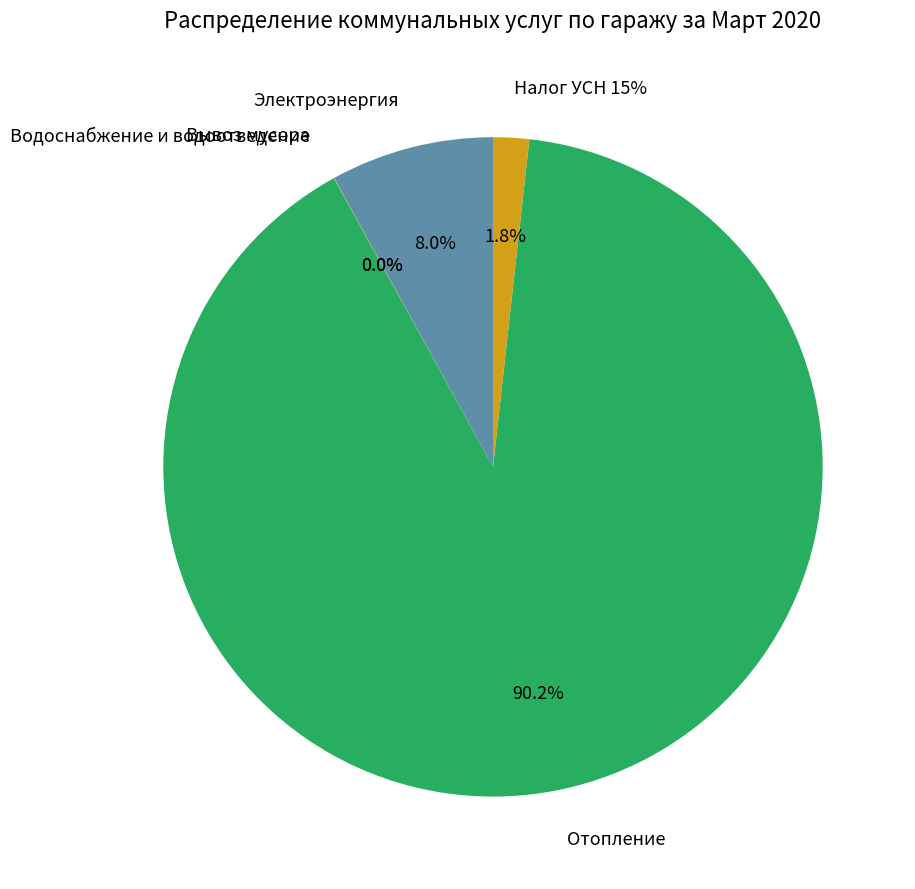

Which slice represents more than half of the pie?

Отопление